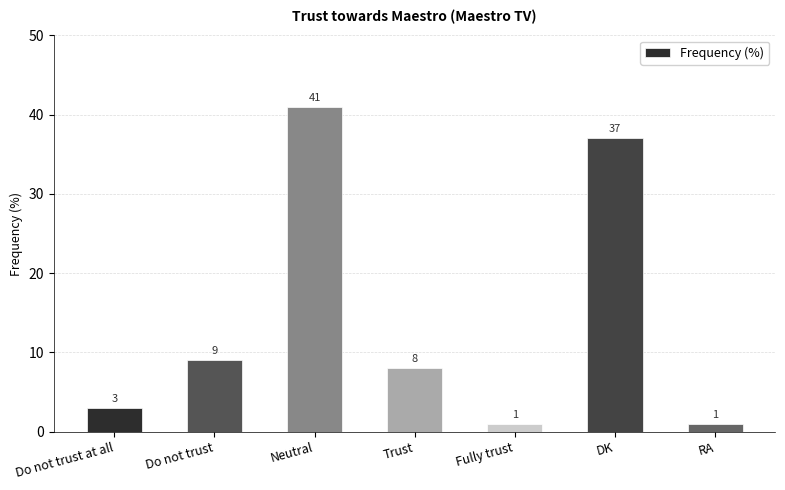

What position from the left is DK?

6